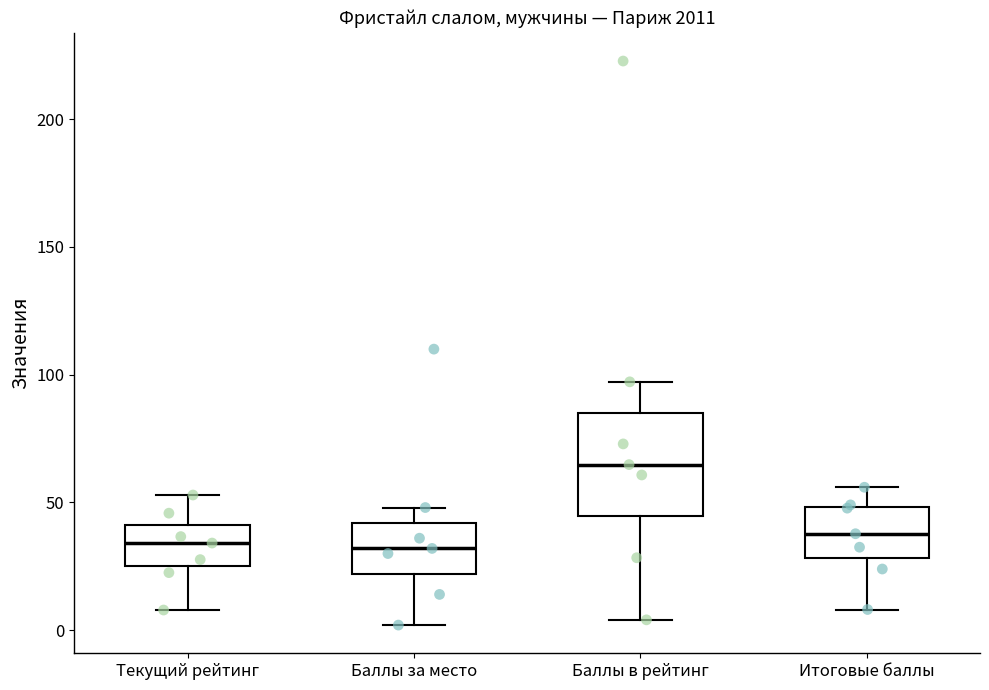

Comparing the boxes themselves (not the whiskers), which one is the tallest?

Баллы в рейтинг